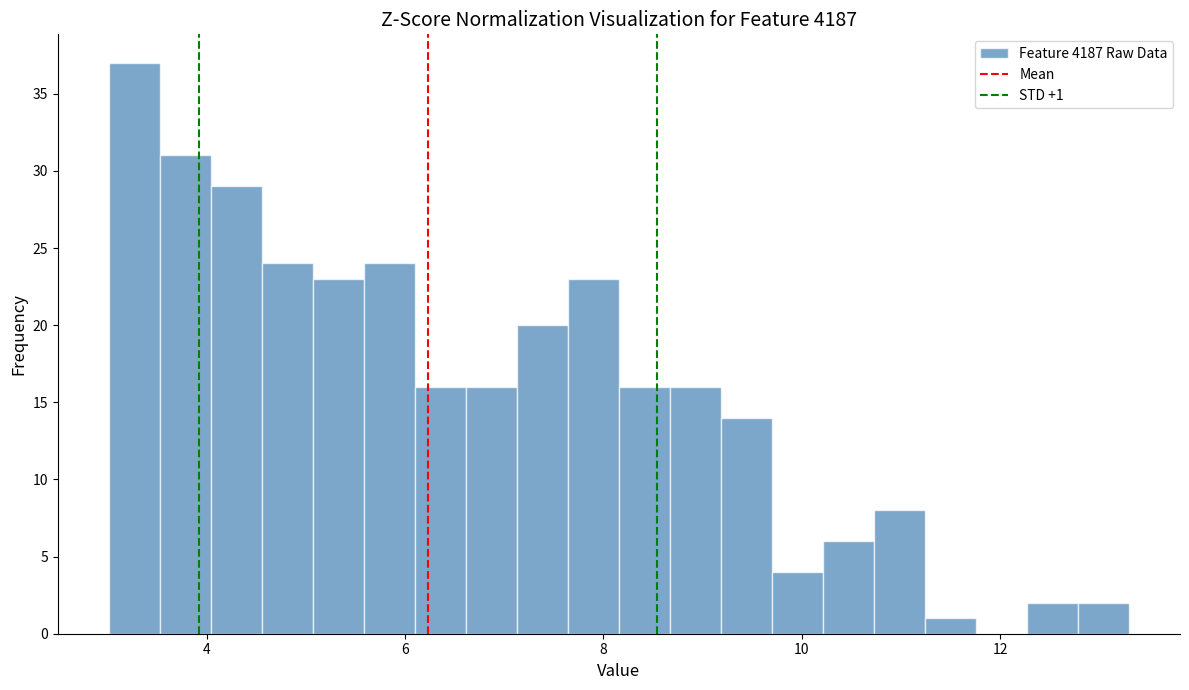

Around what value on the x-axis is the tallest bar? Give the approximate position of its centre, as read against the axis.

3.2